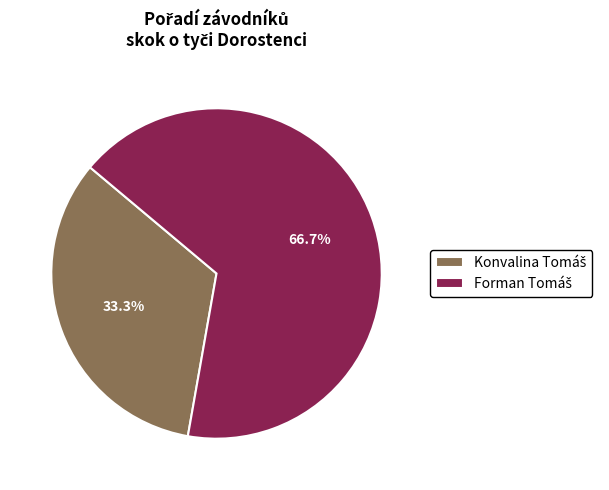

Is there a majority slice in this chart?

Yes